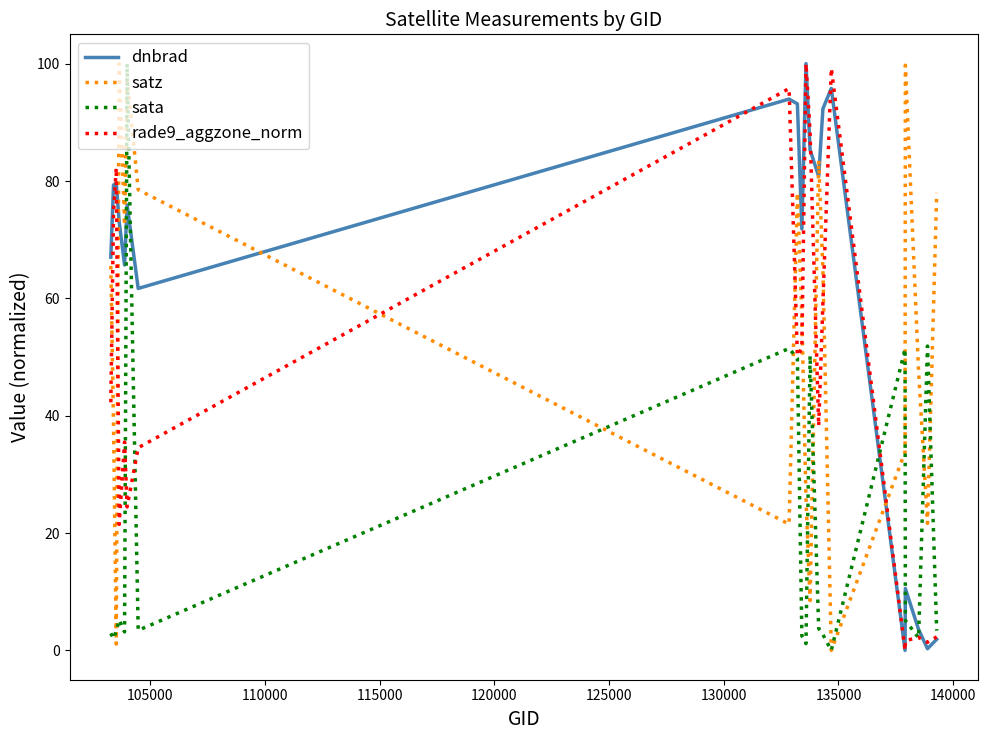

List the series in order of their overall mean, lowest first.

sata, rade9_aggzone_norm, satz, dnbrad